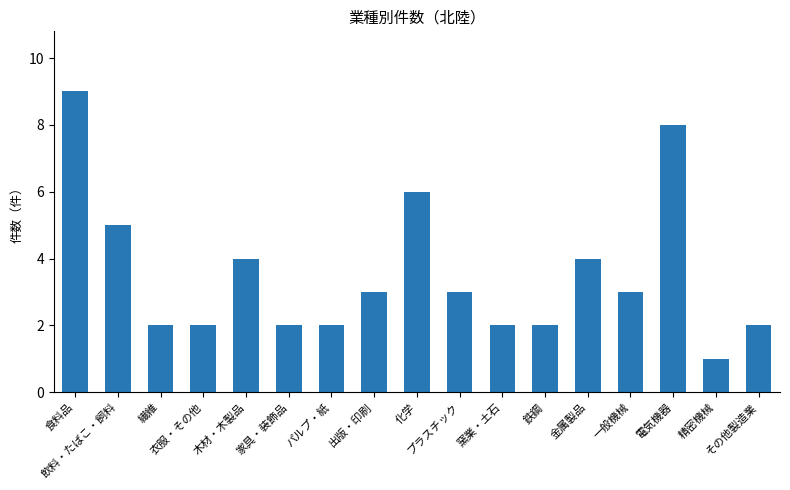

Reading left to right, transcribe all the data shown in this chart.

9	5	2	2	4	2	2	3	6	3	2	2	4	3	8	1	2